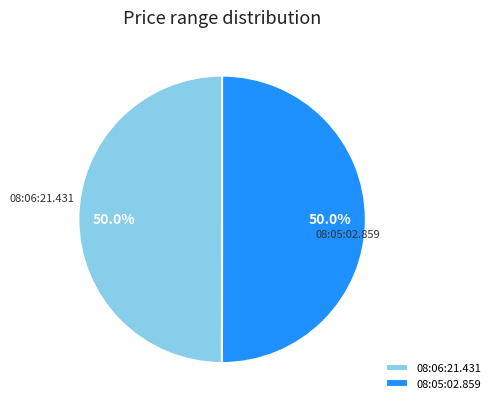

What portion of the pie excludes 08:05:02.859?

50.0%